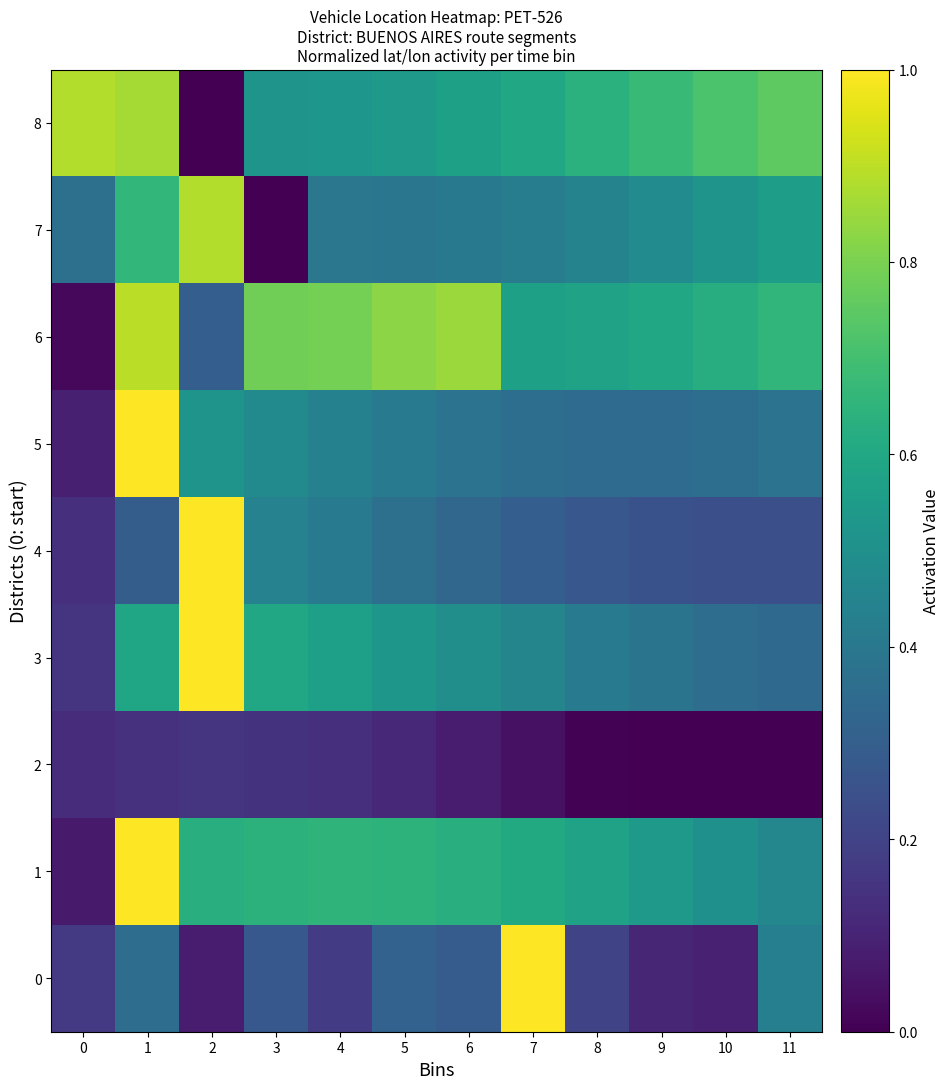

At which category is the sum across all series the highest?

1